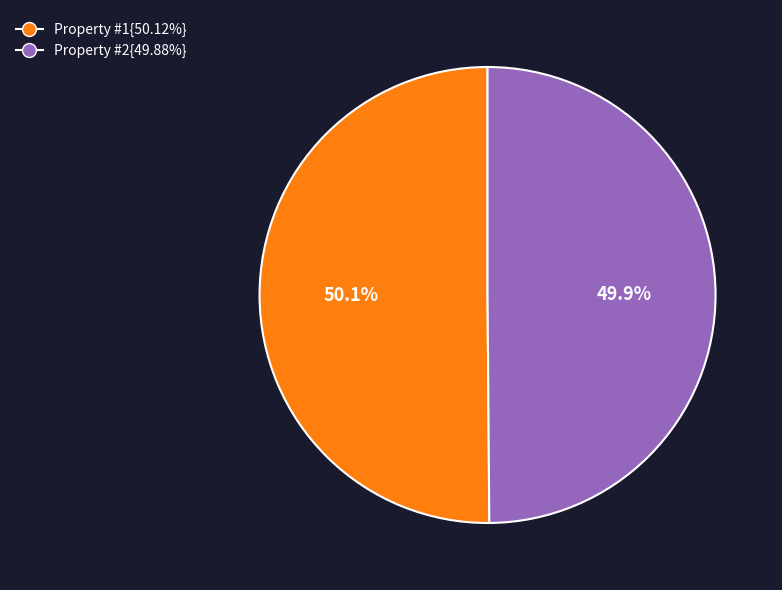

How many segments does this pie chart have?

2